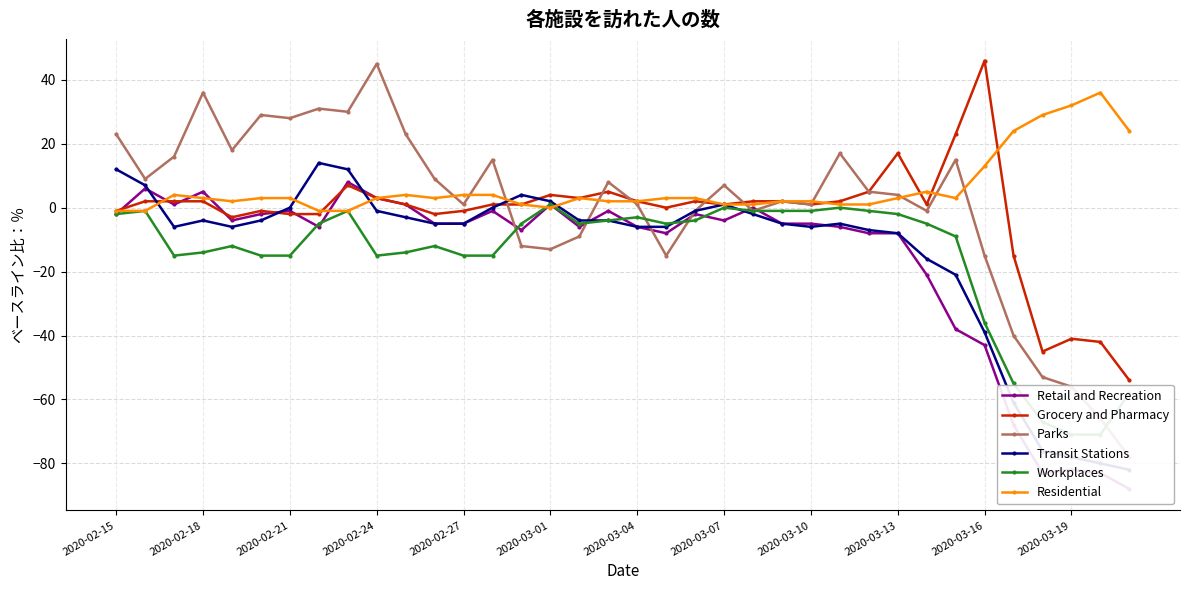

True or false: Residential has more than 1 points higher than both neighbors.

True